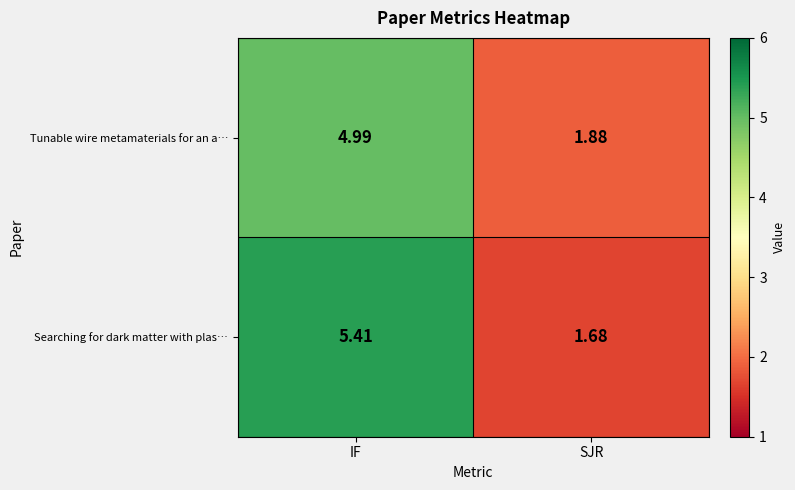

List the labels in order of Tunable wire metamaterials for an a… value, largest first.

IF, SJR